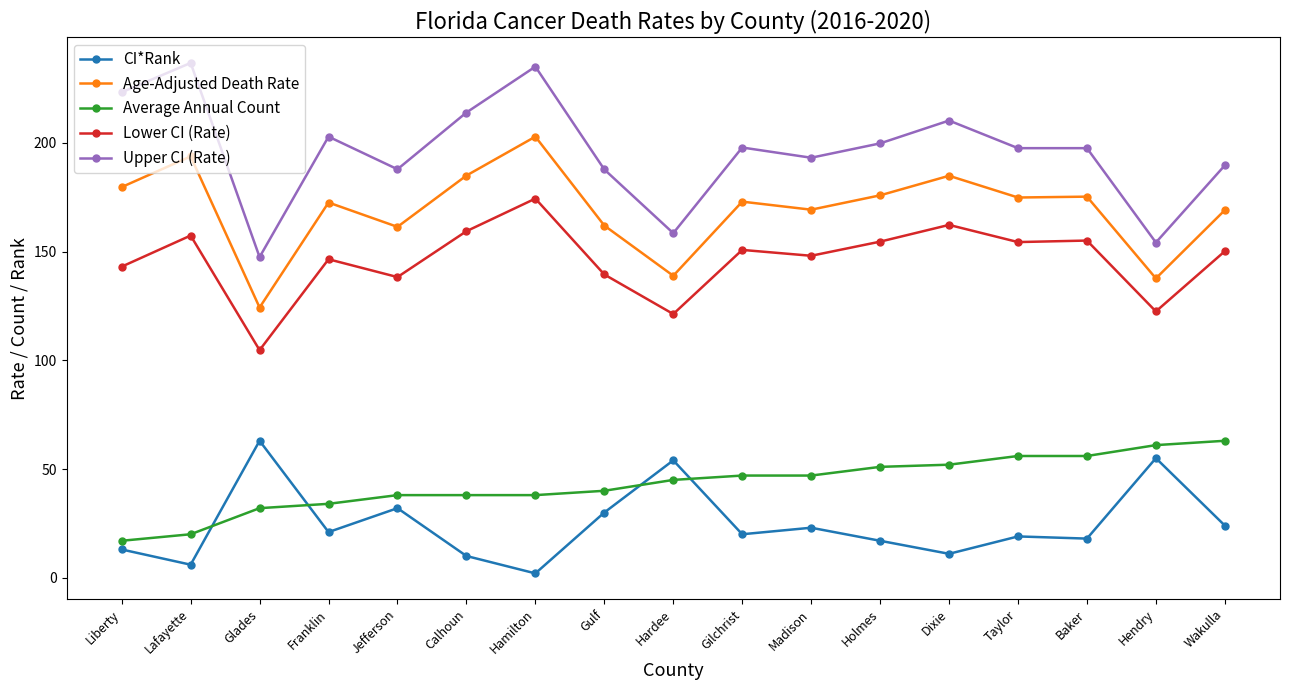

What is the spread (max minus min) of values at Lafayette?

230.8